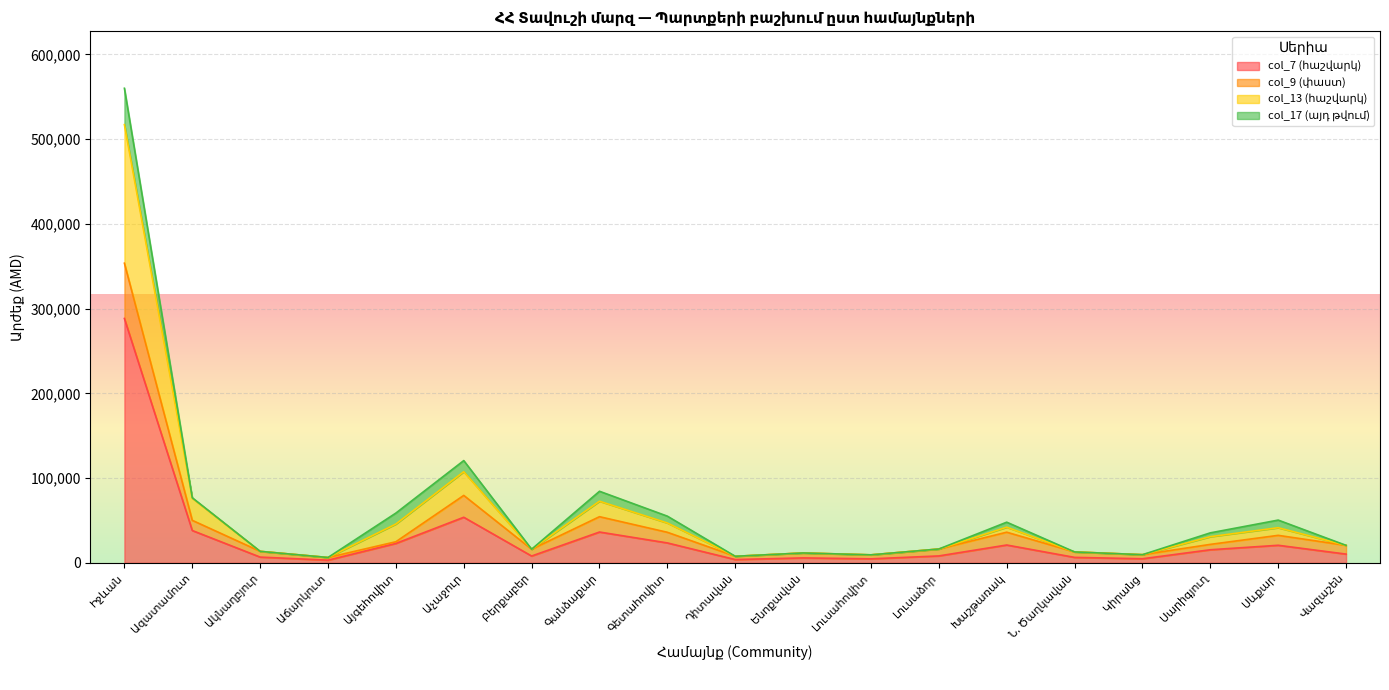

Does the chart display data point markers on the line(s)?

No